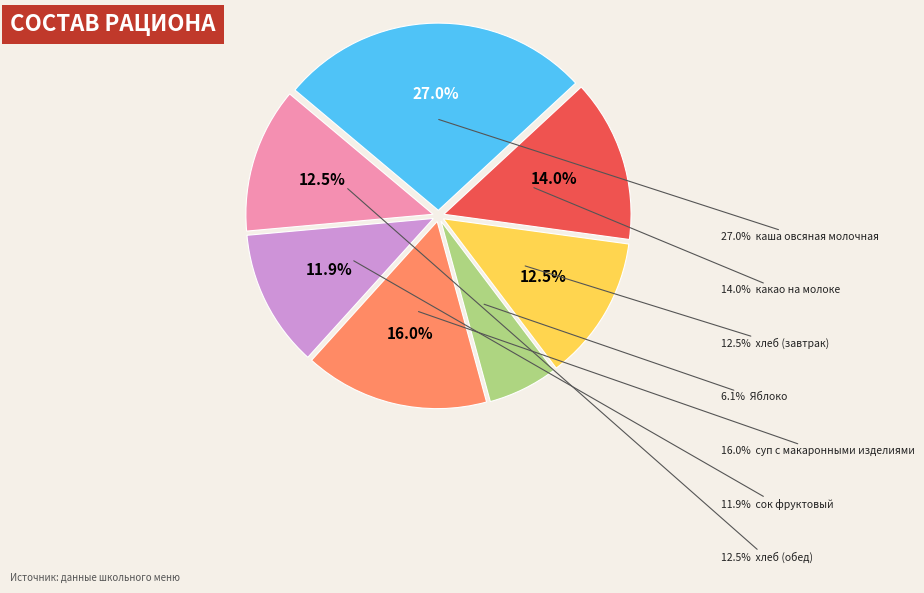

To the nearest percent, what portion does Яблоко represent?

6%